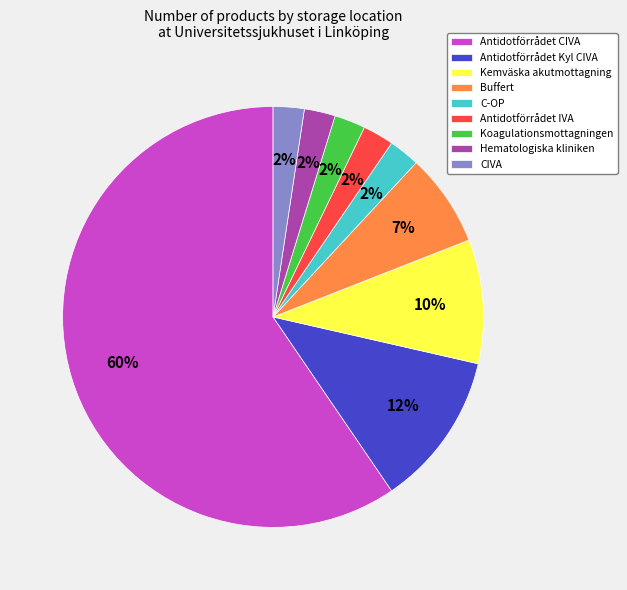

How many segments does this pie chart have?

9